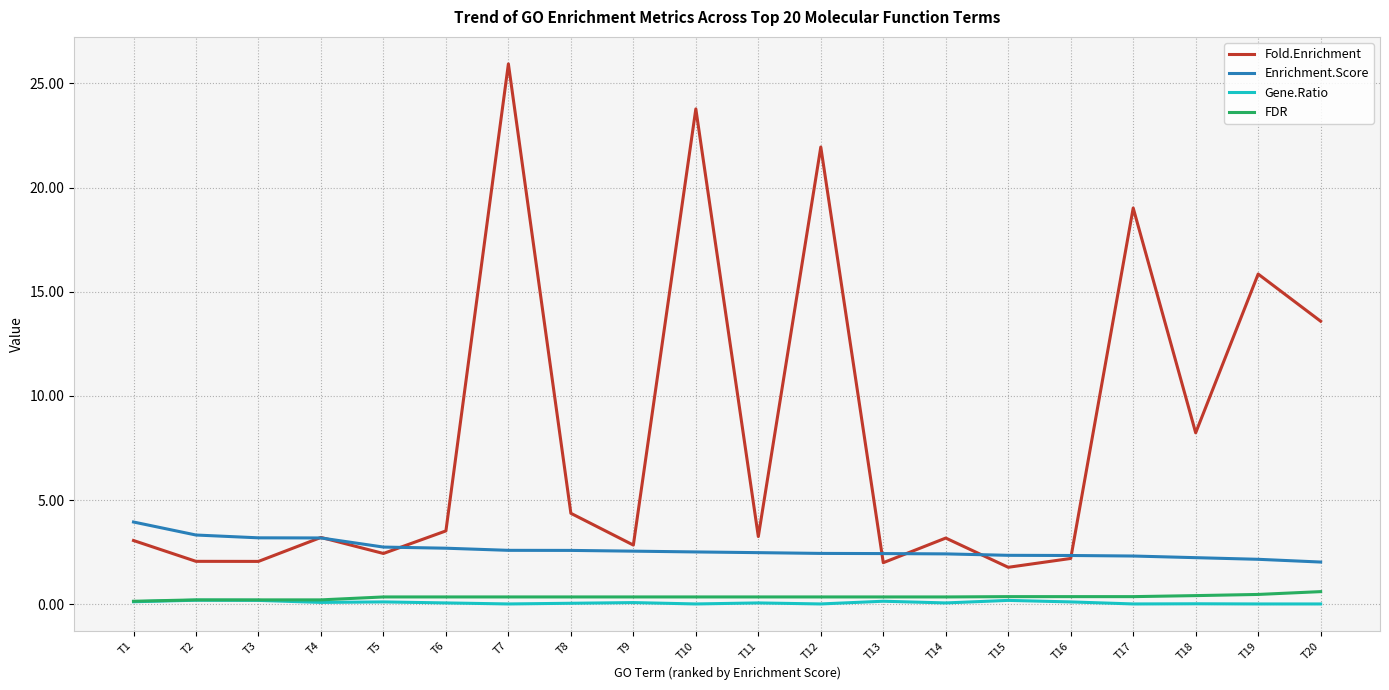

True or false: FDR and Fold.Enrichment intersect in this chart.

False